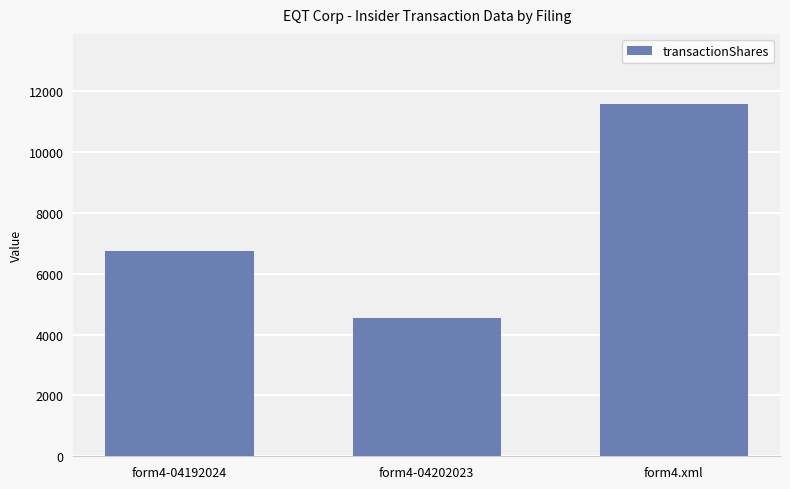

At which category does the chart reach its peak across all series?

form4.xml